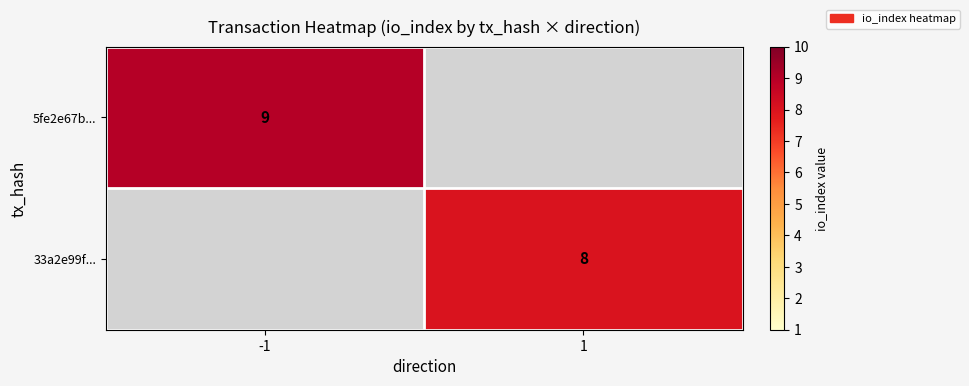

What is the maximum value shown in the chart?

9.0